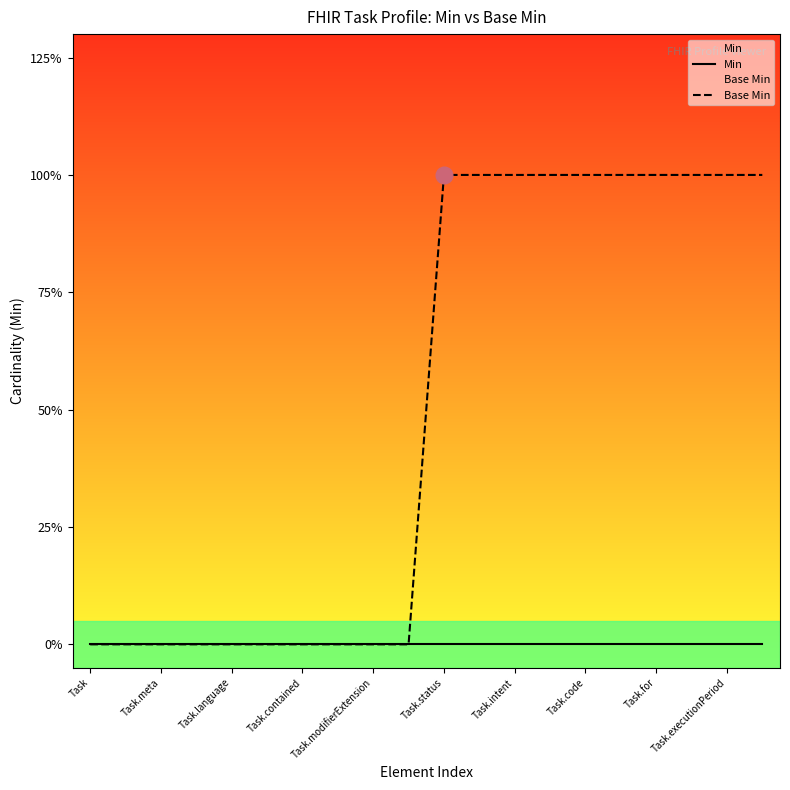

List the series in order of their peak value, lowest first.

Min, Base Min